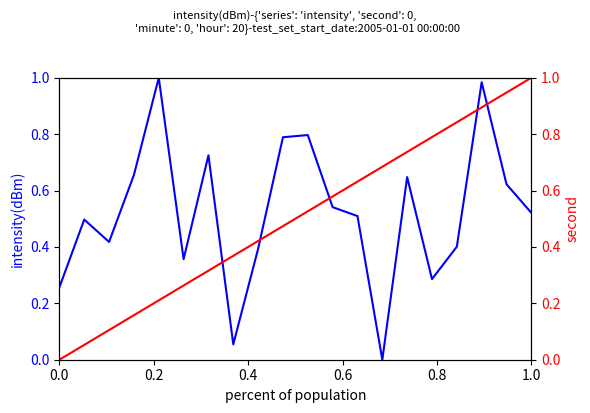

Which series has the largest total across all categories?

intensity(dBm)